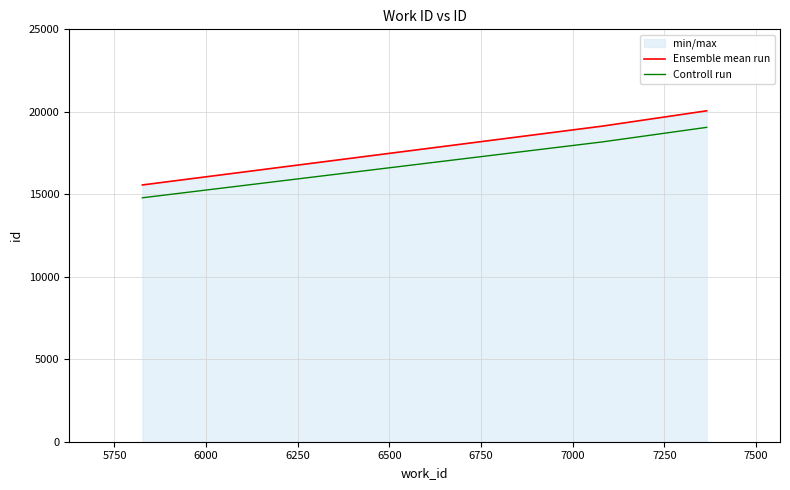

What is the difference between the maximum and second lowest values in the Controll run series?

883.5